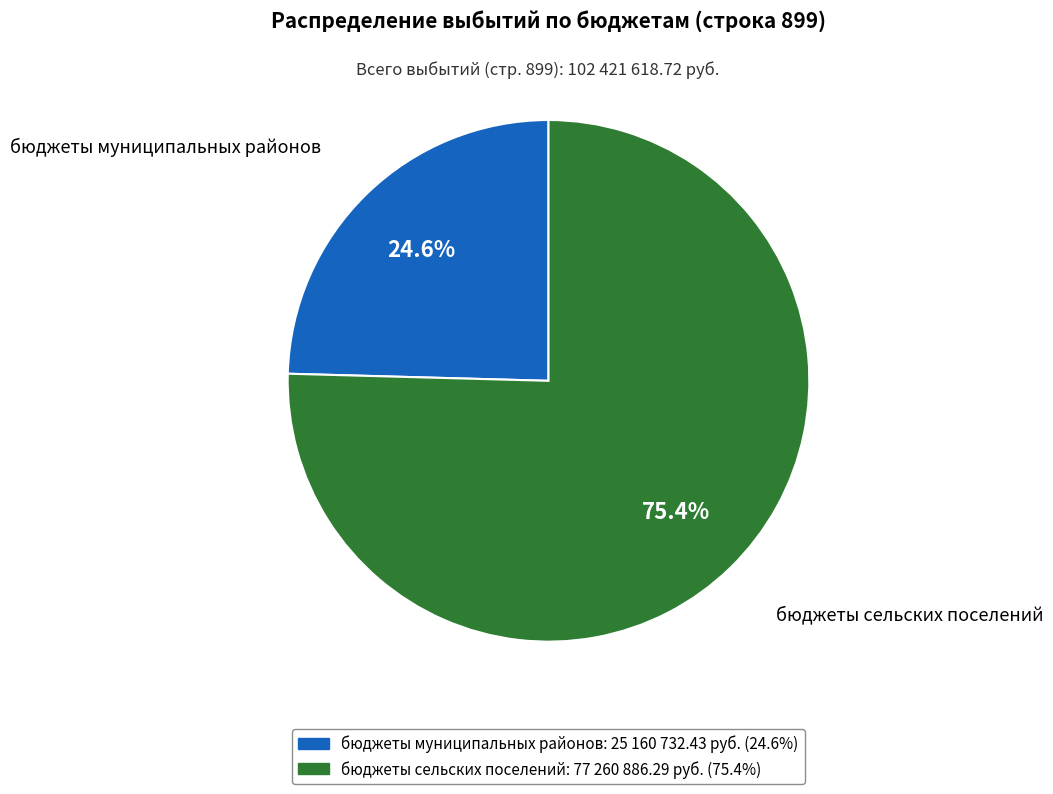

How many segments does this pie chart have?

2